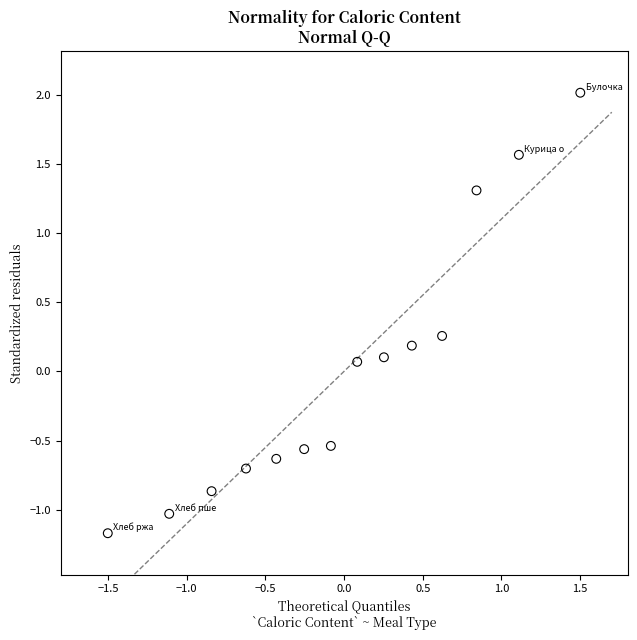

What is the range of X values (max minus min)?

3.0